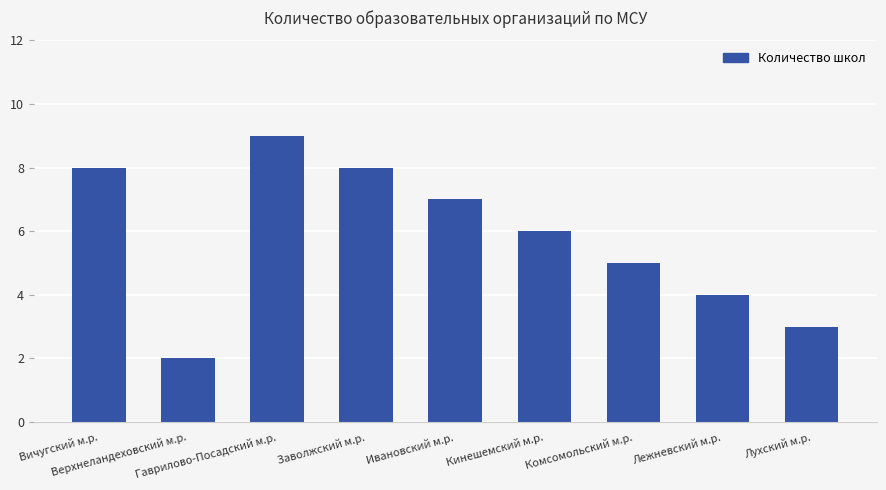

What is the label of the 1st bar from the right?

Лухский м.р.